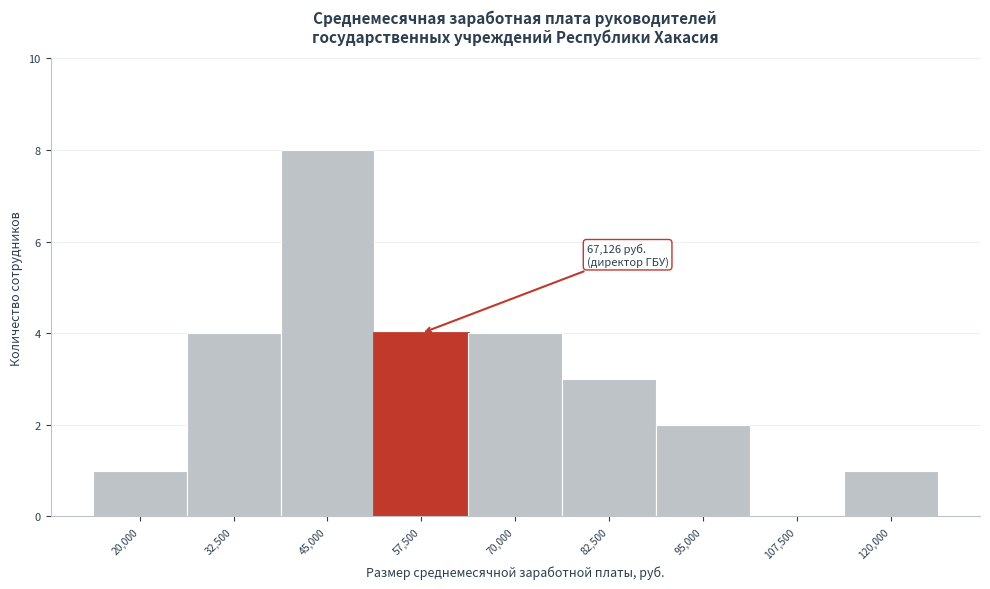

Reading left to right, extract all data points from this chart.

20,000=1	32,500=4	45,000=8	57,500=4	70,000=4	82,500=3	95,000=2	107,500=0	120,000=1